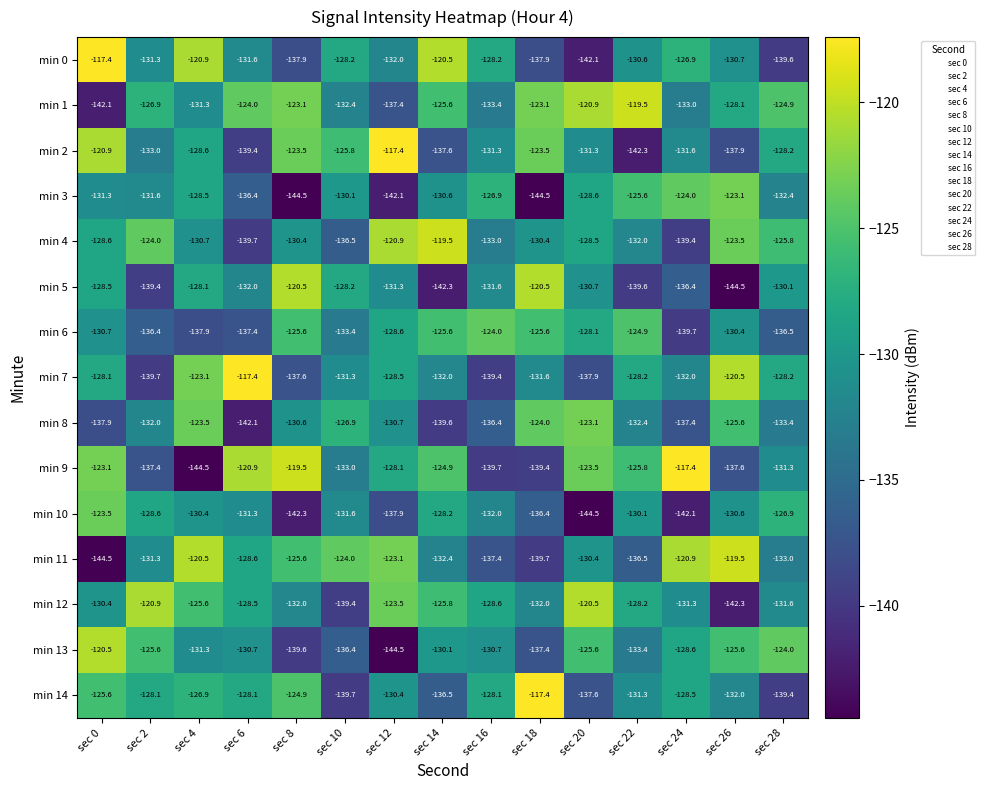

What is the minimum value shown in the chart?

-144.5